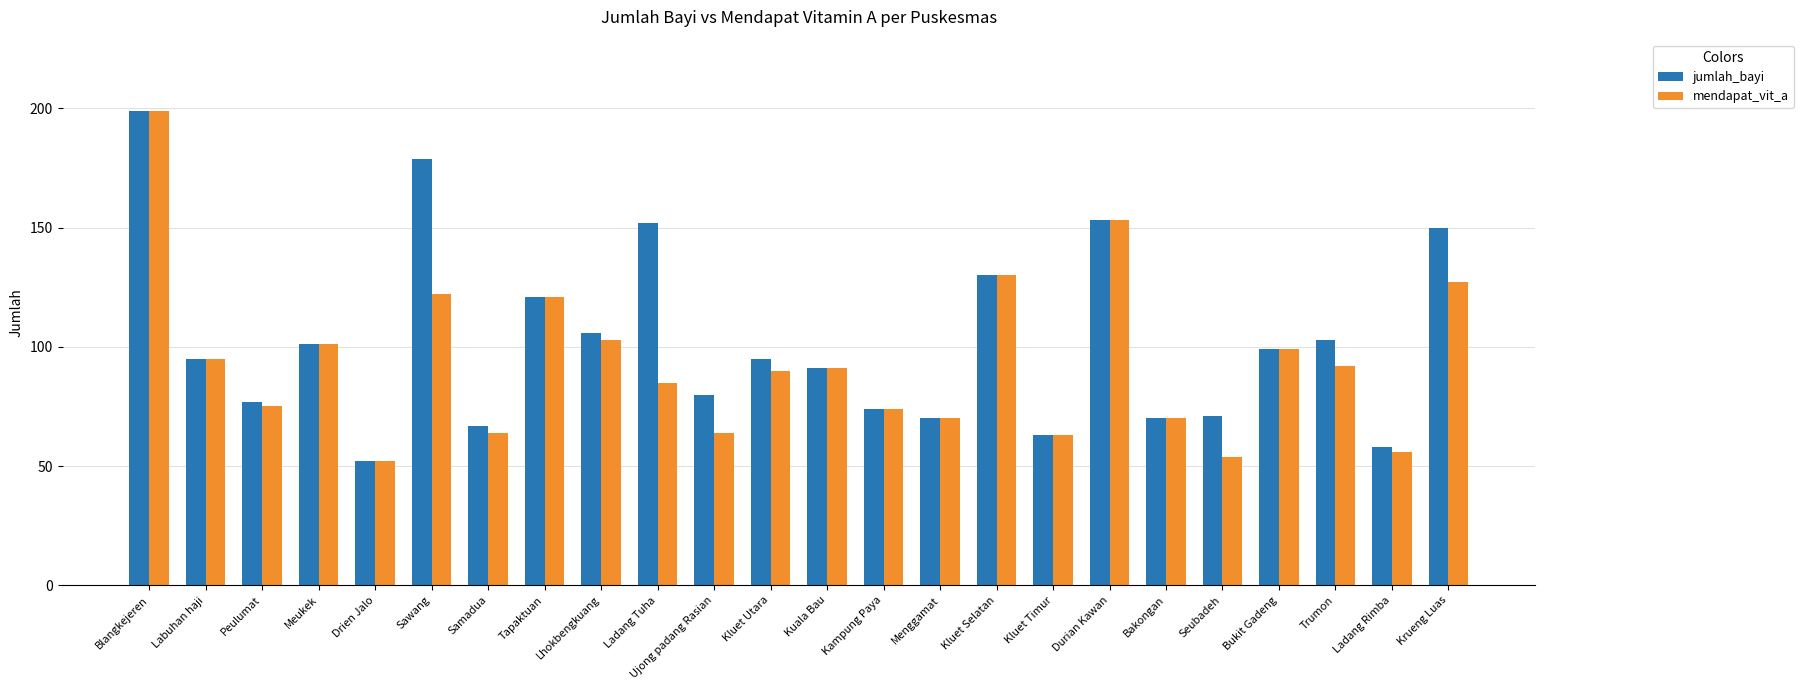

Which series changed the most between Bukit Gadeng and Ladang Rimba?

mendapat_vit_a